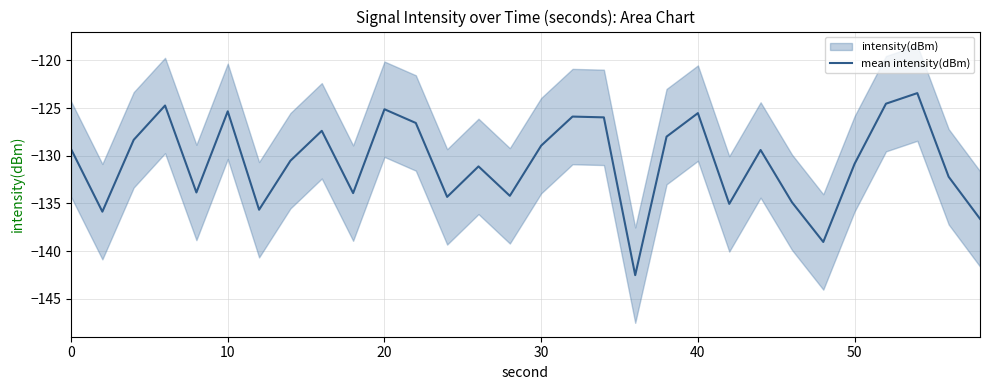

Is it true that mean intensity(dBm) equals -125.5 at 40?

True